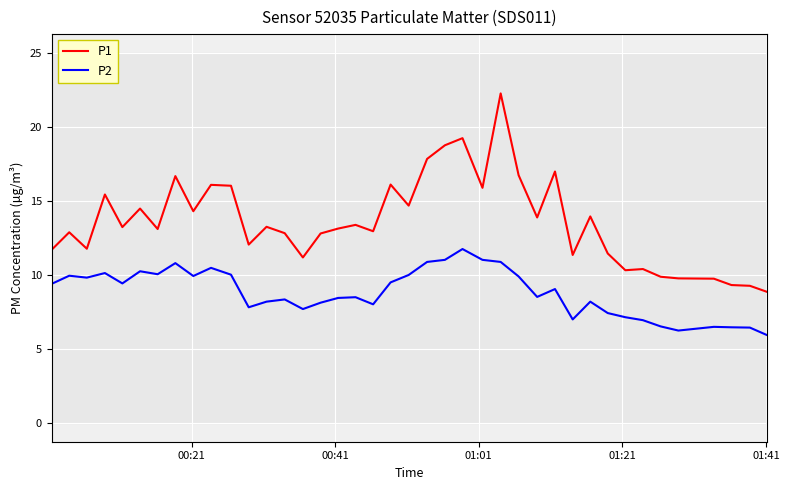

Count the number of categories in the chart.

40